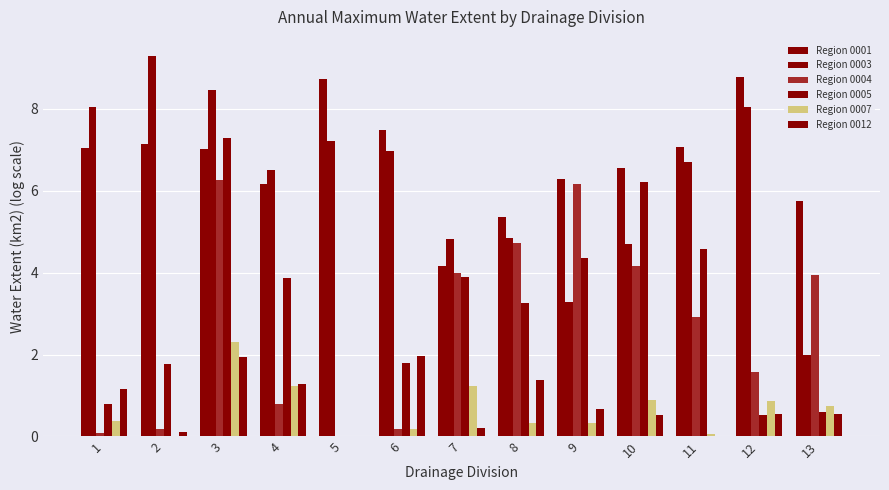

How many groups of bars are there?

13